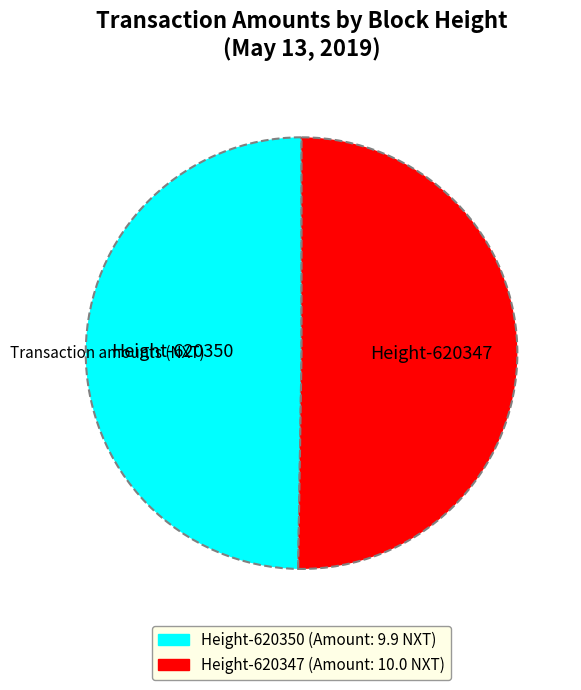

Does any single category account for the majority?

Yes